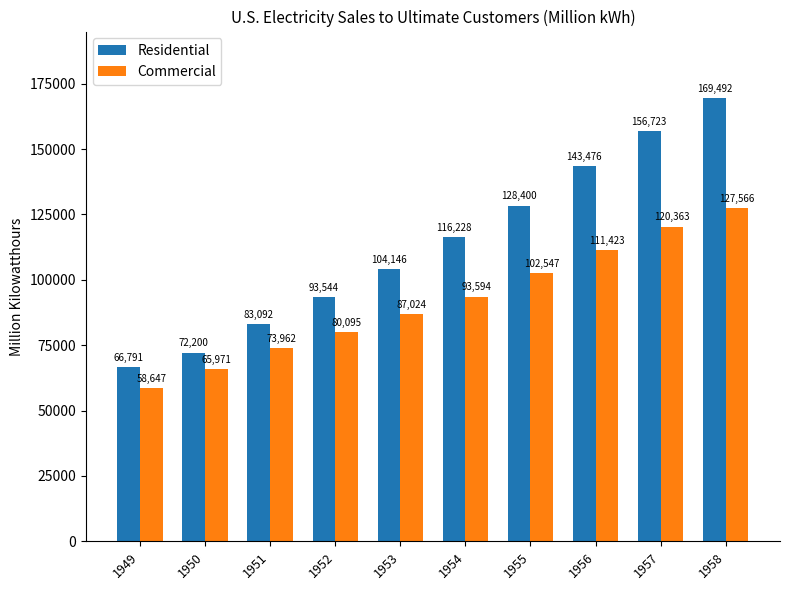

What is the greatest value displayed?

169492.2